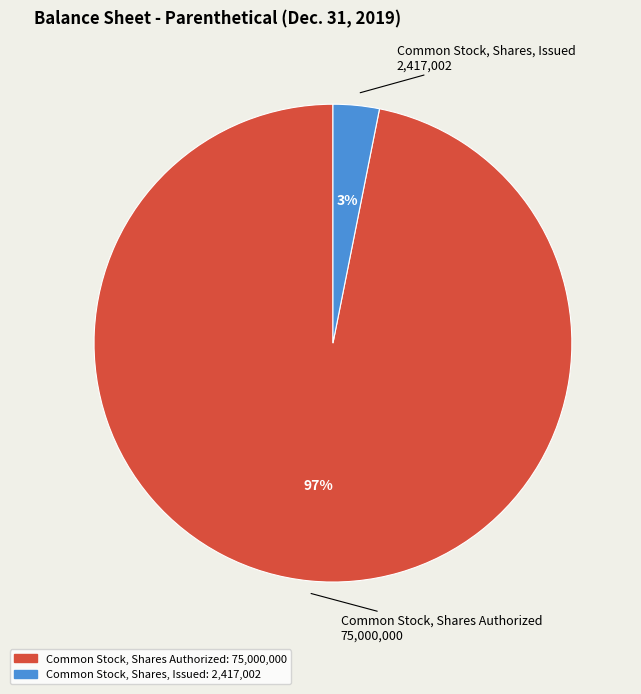

Do Common Stock, Shares, Issued and Common Stock, Shares Authorized together represent more than half of the pie?

Yes